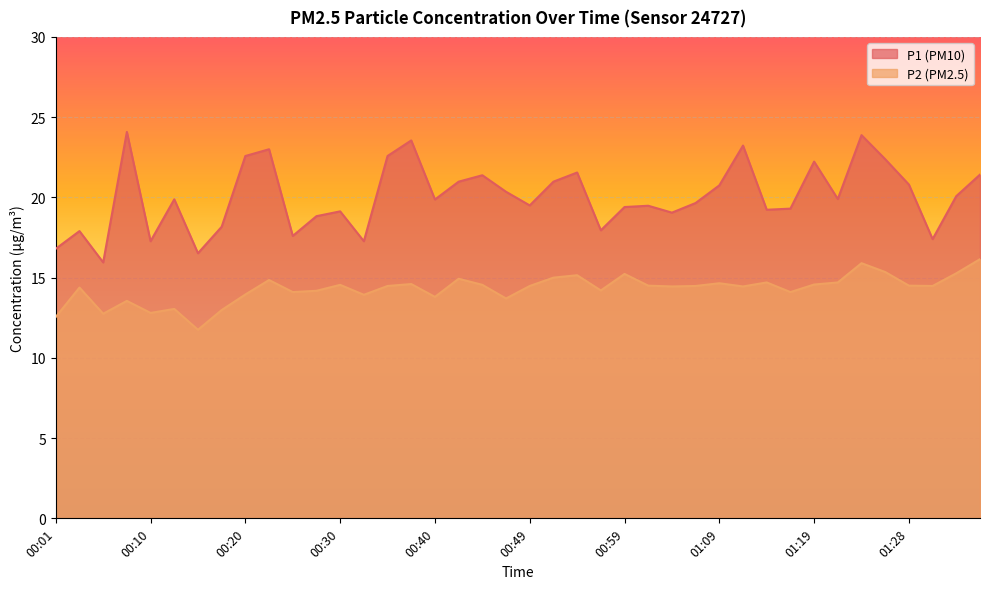

What position from the left is 00:45?

19